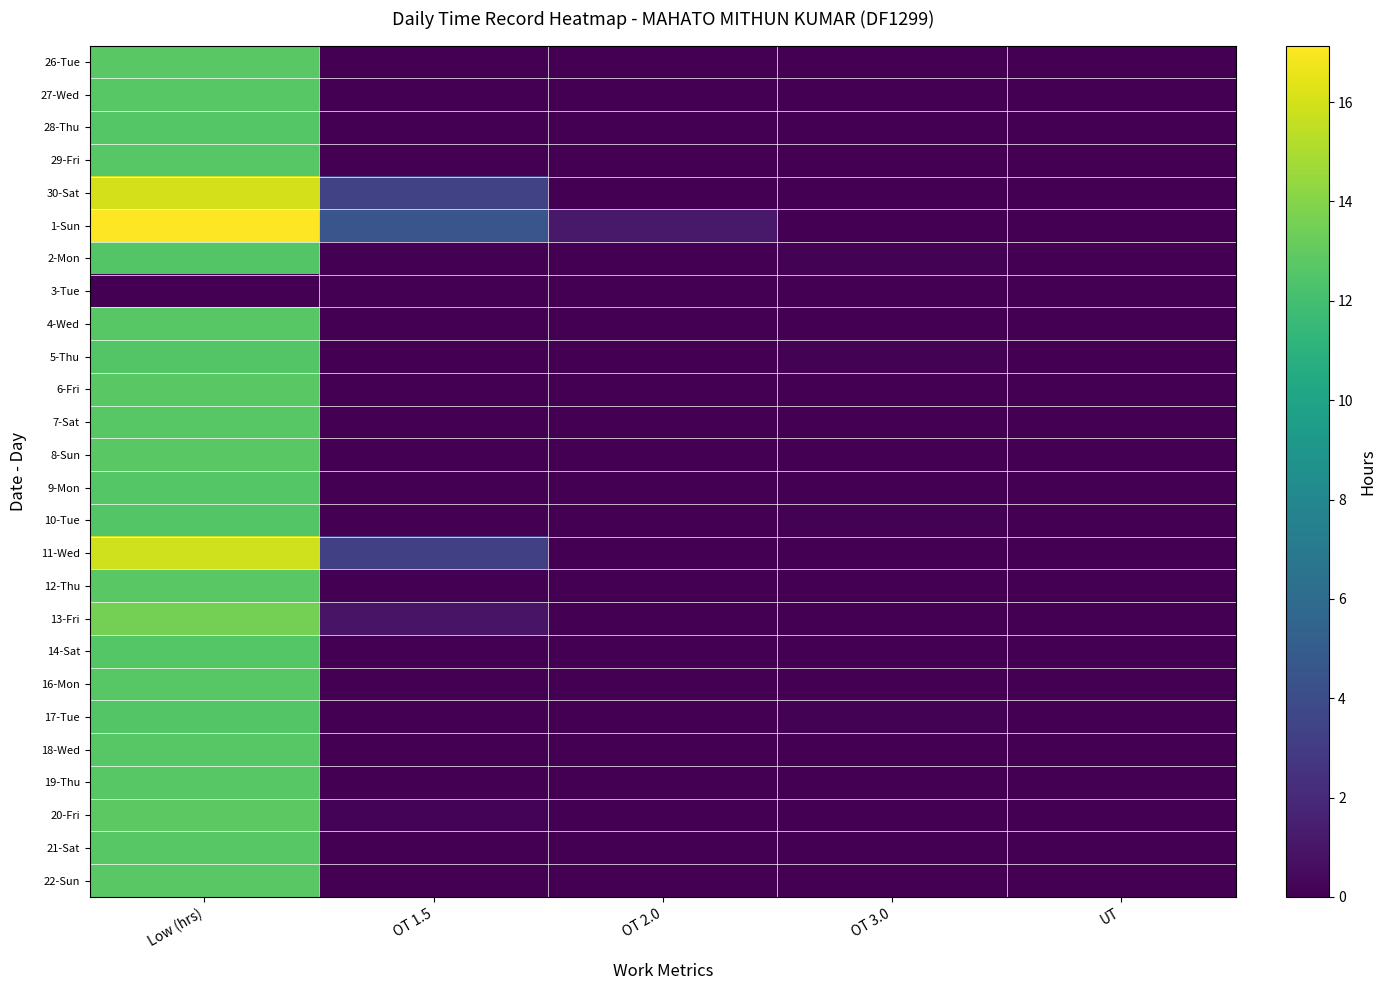

How many distinct data groups are displayed?

26